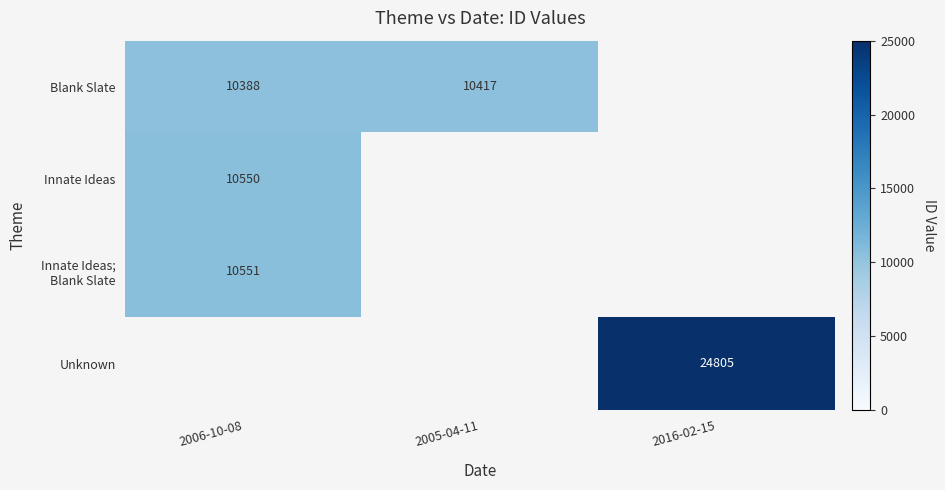

Is it true that Blank Slate equals 17821 at 2005-04-11?

False